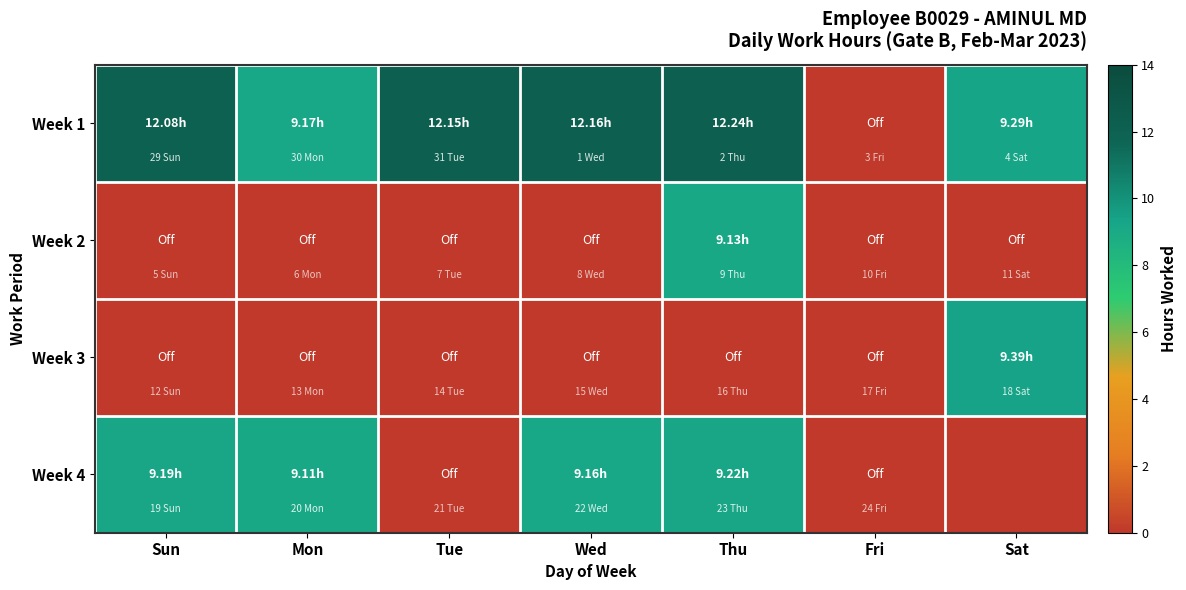

Which series has the largest total across all categories?

Week 1